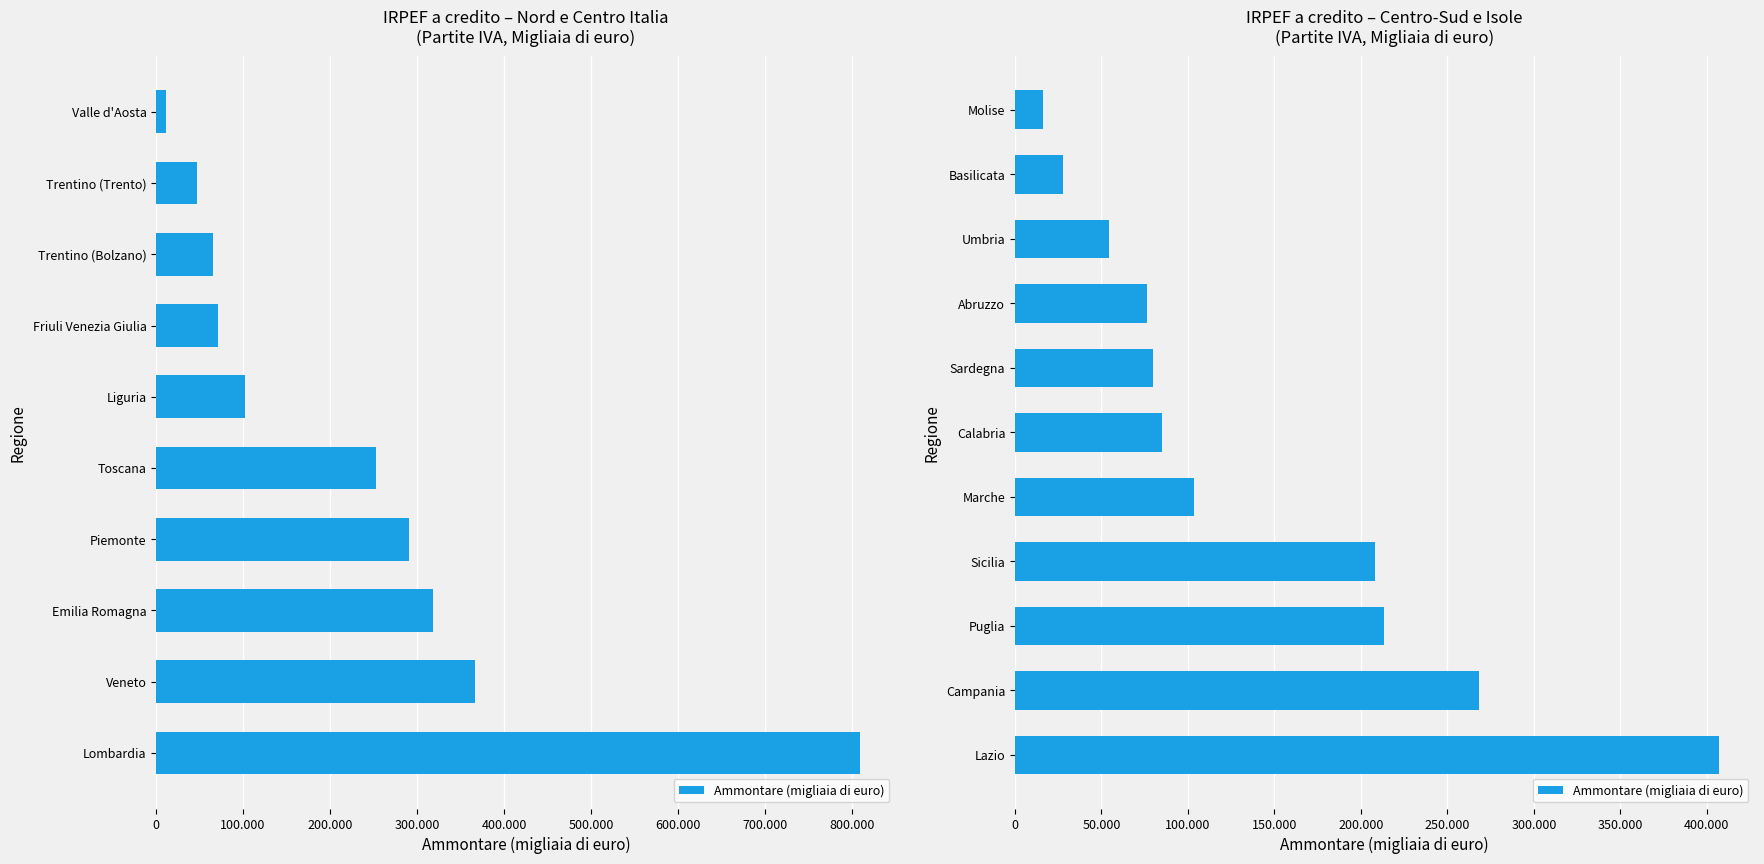

What is the average value?

139976